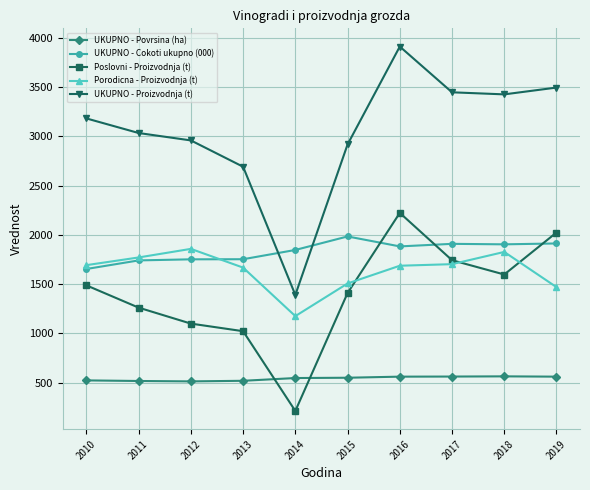

At which category does the chart reach its peak across all series?

2016